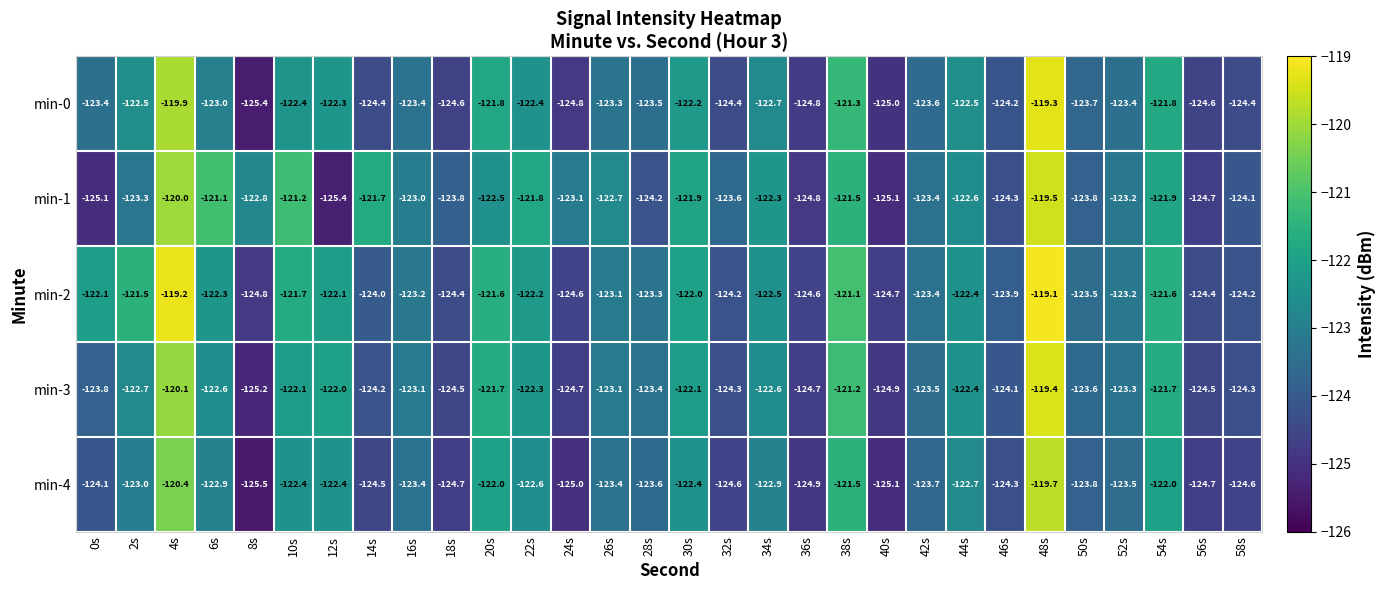

Between 4s and 24s, which series saw the biggest shift?

min-2